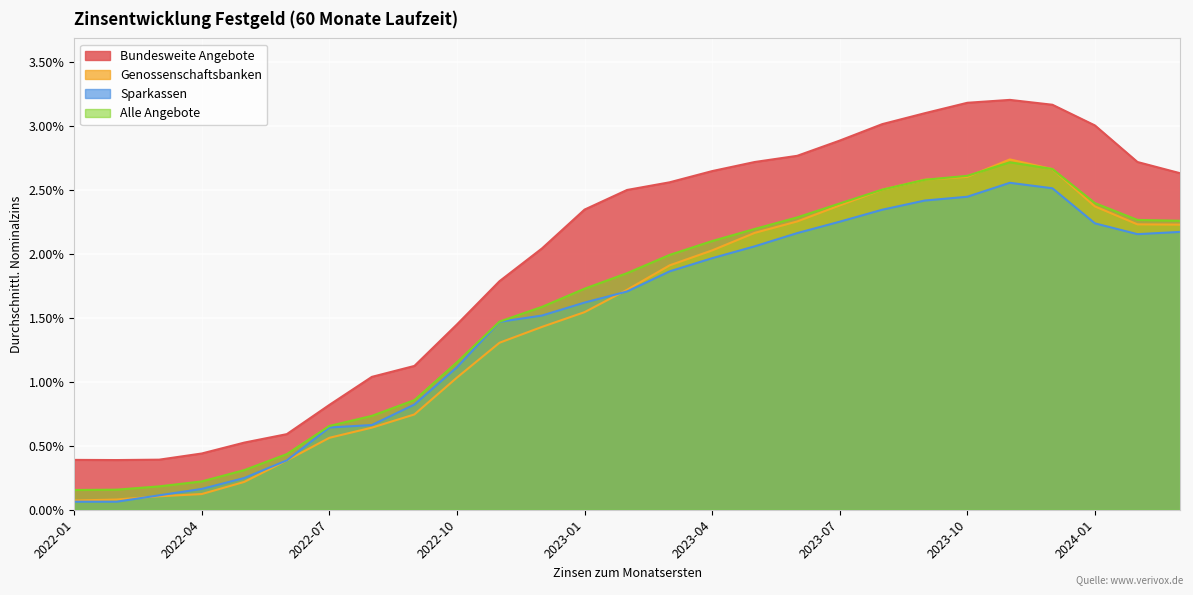

At which category is the sum across all series the highest?

2023-11